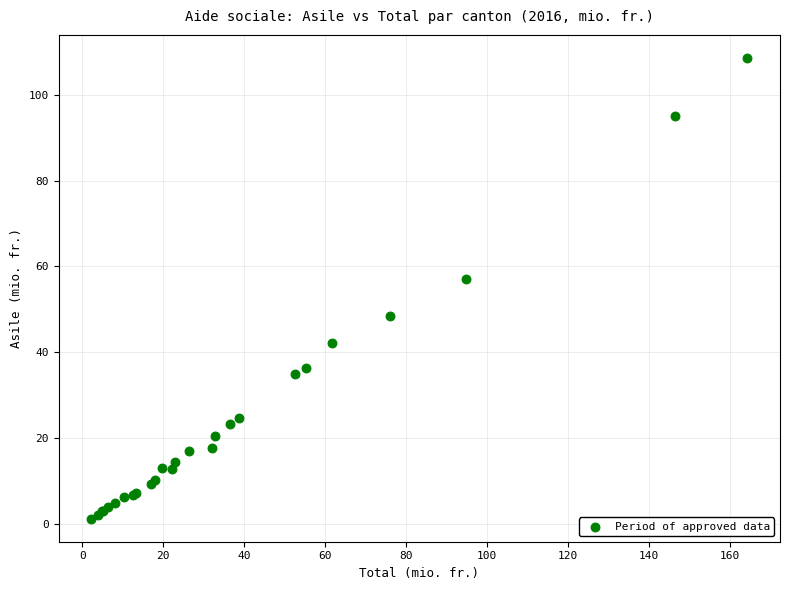

What Y value in the scatter plot is closest to 54?

57.1